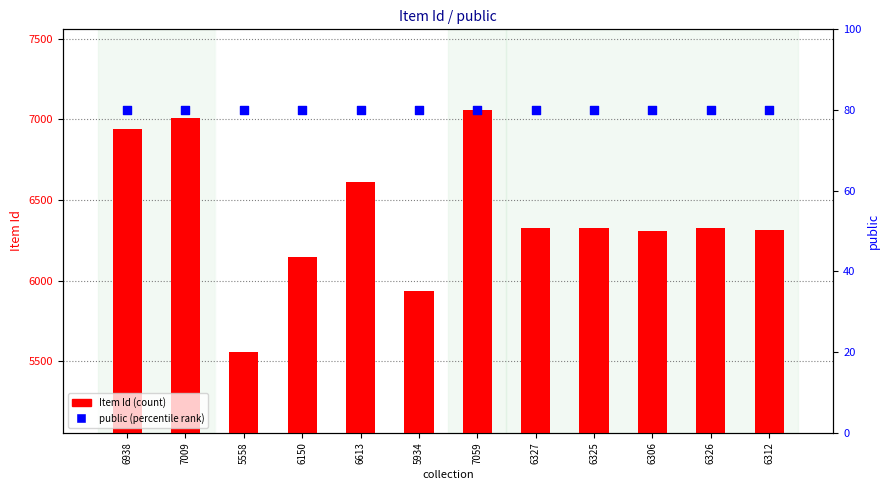

At how many categories does at least one series exceed 5987?

12